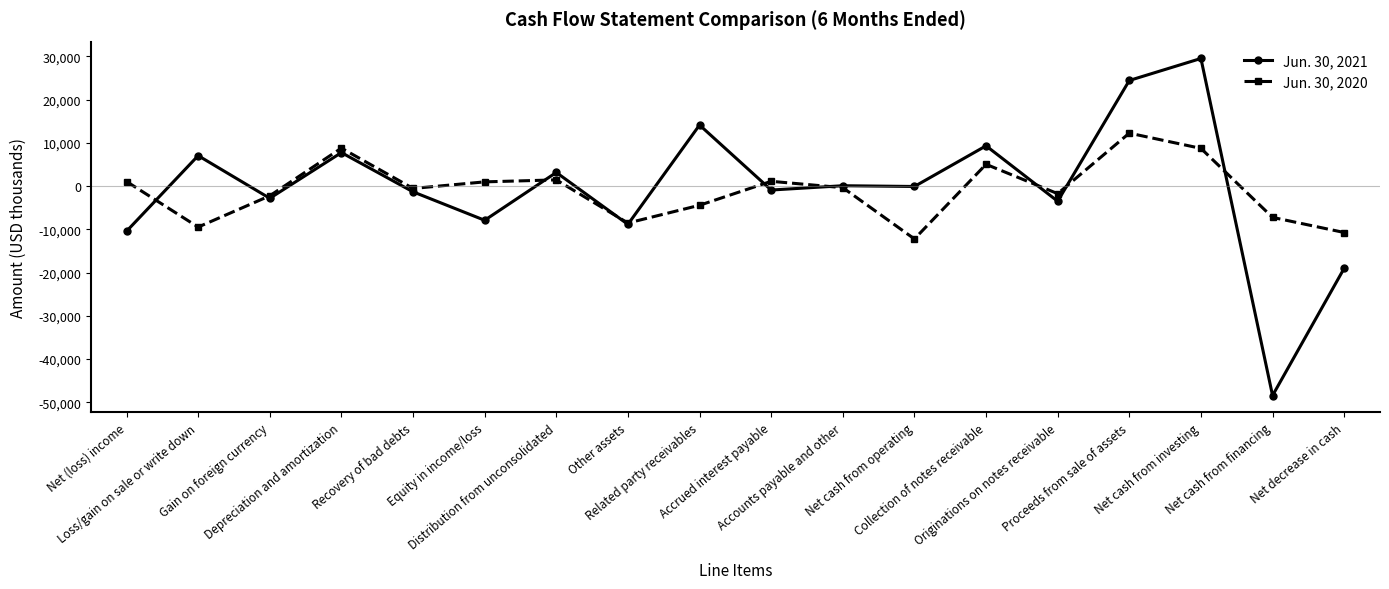

In Jun. 30, 2021, how many points are lower than both neighbors (excluding endpoints)?

7